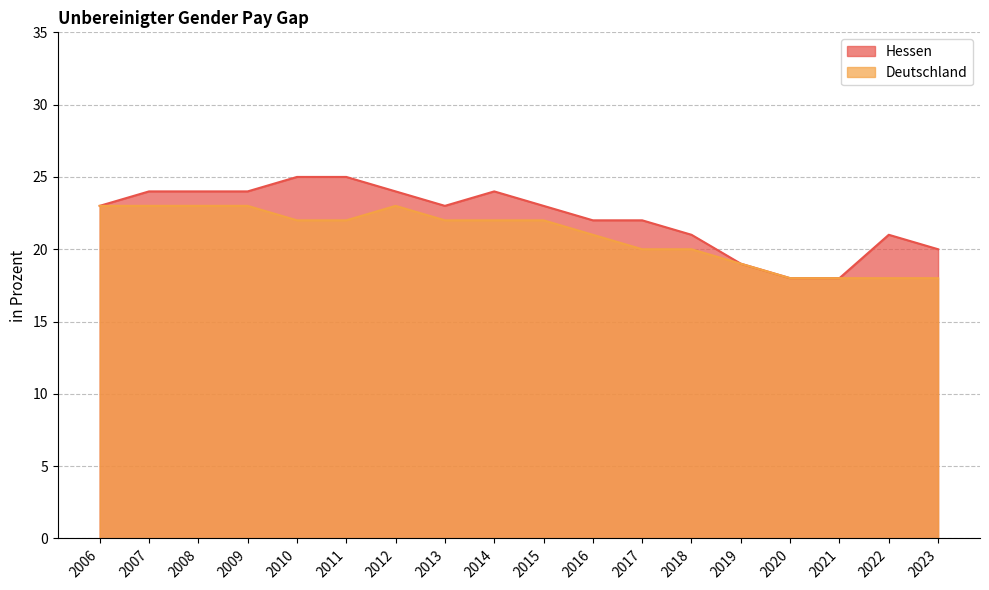

What are all the series names shown in the legend?

Hessen, Deutschland